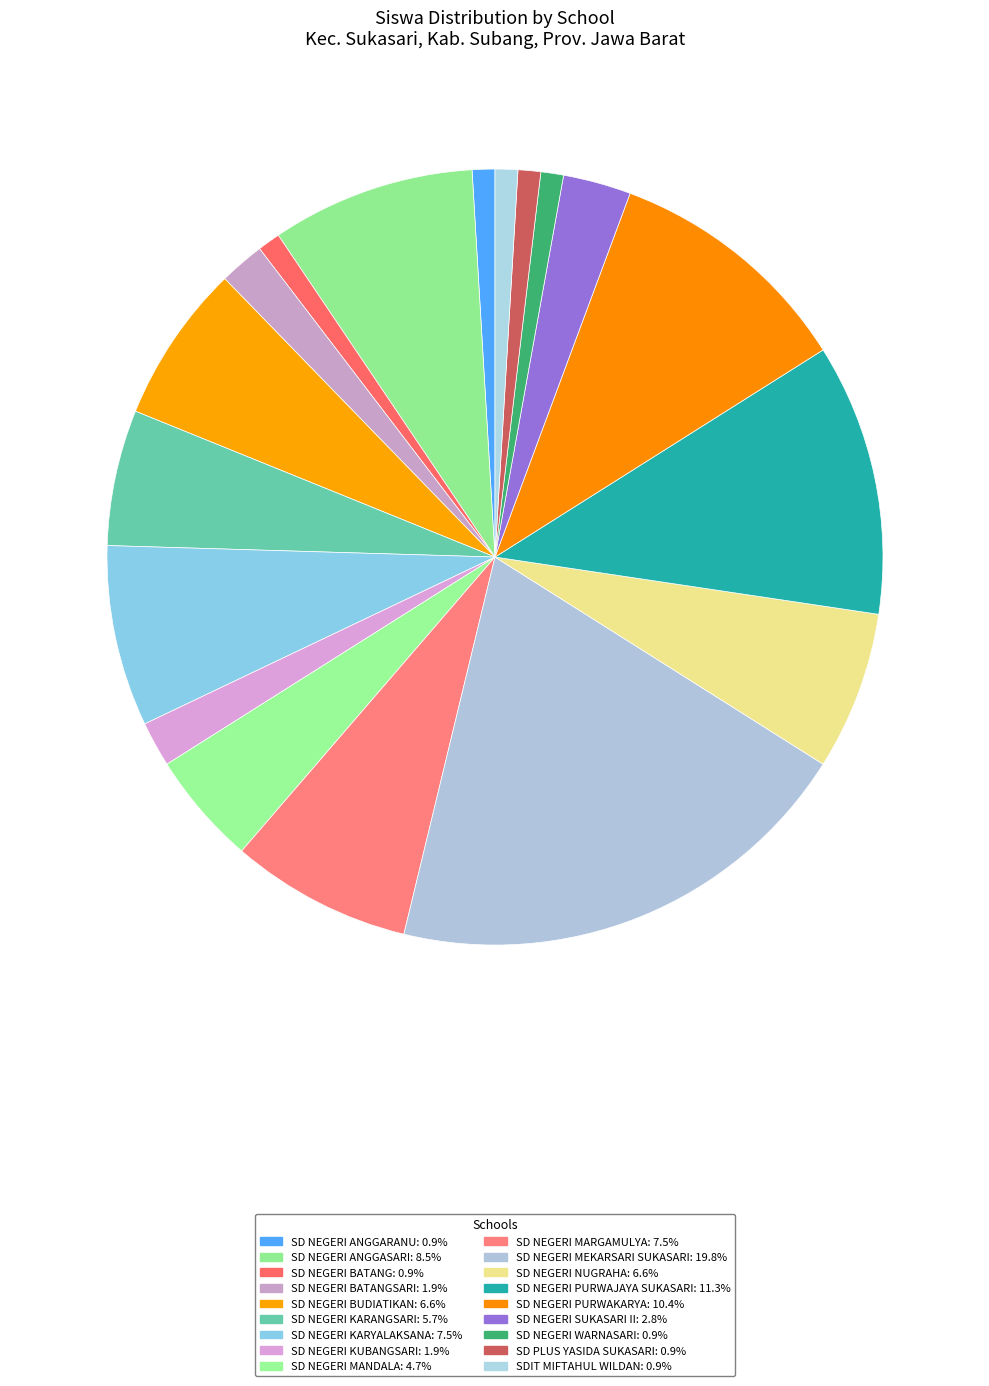

To the nearest percent, what is the difference between the largest and smallest slice percentages?

19%